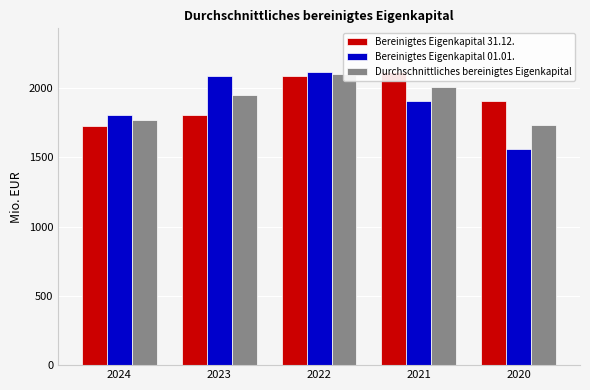

Reading left to right, transcribe all the data shown in this chart.

Bereinigtes Eigenkapital 31.12.: 2024=1725.9	2023=1809.1	2022=2088.6	2021=2115.7	2020=1907.0
Bereinigtes Eigenkapital 01.01.: 2024=1809.1	2023=2088.6	2022=2115.7	2021=1907.0	2020=1559.3
Durchschnittliches bereinigtes Eigenkapital: 2024=1767.5	2023=1948.8	2022=2102.2	2021=2011.4	2020=1733.2